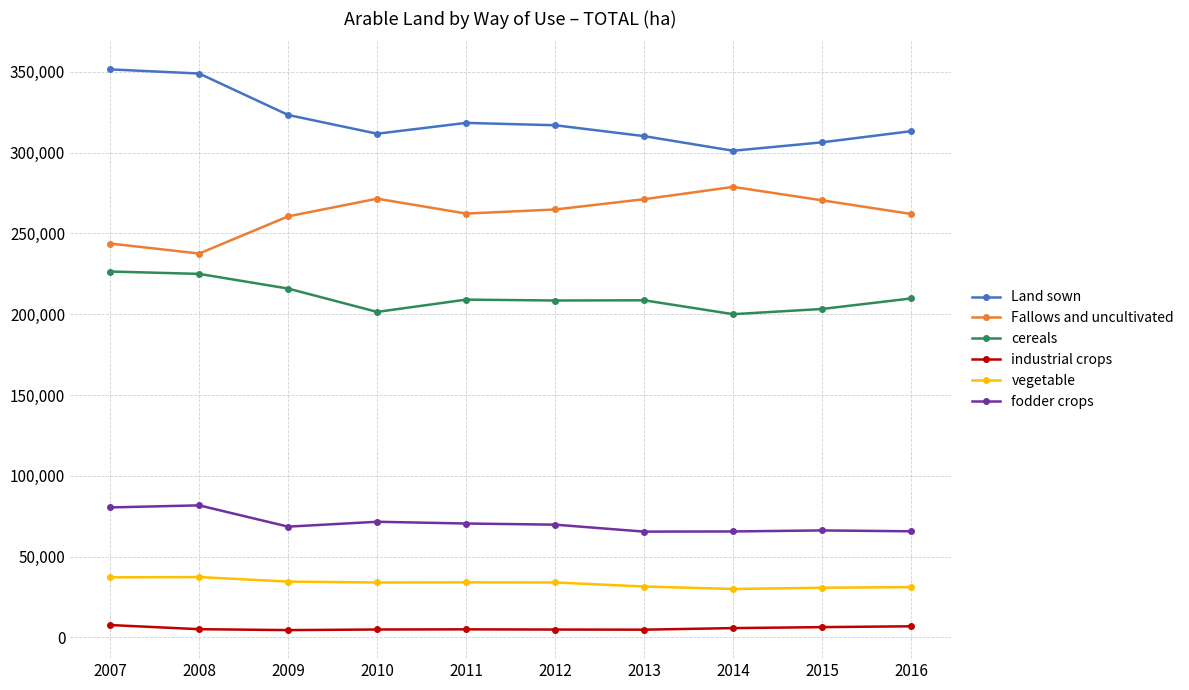

What is the maximum value for cereals?

226460